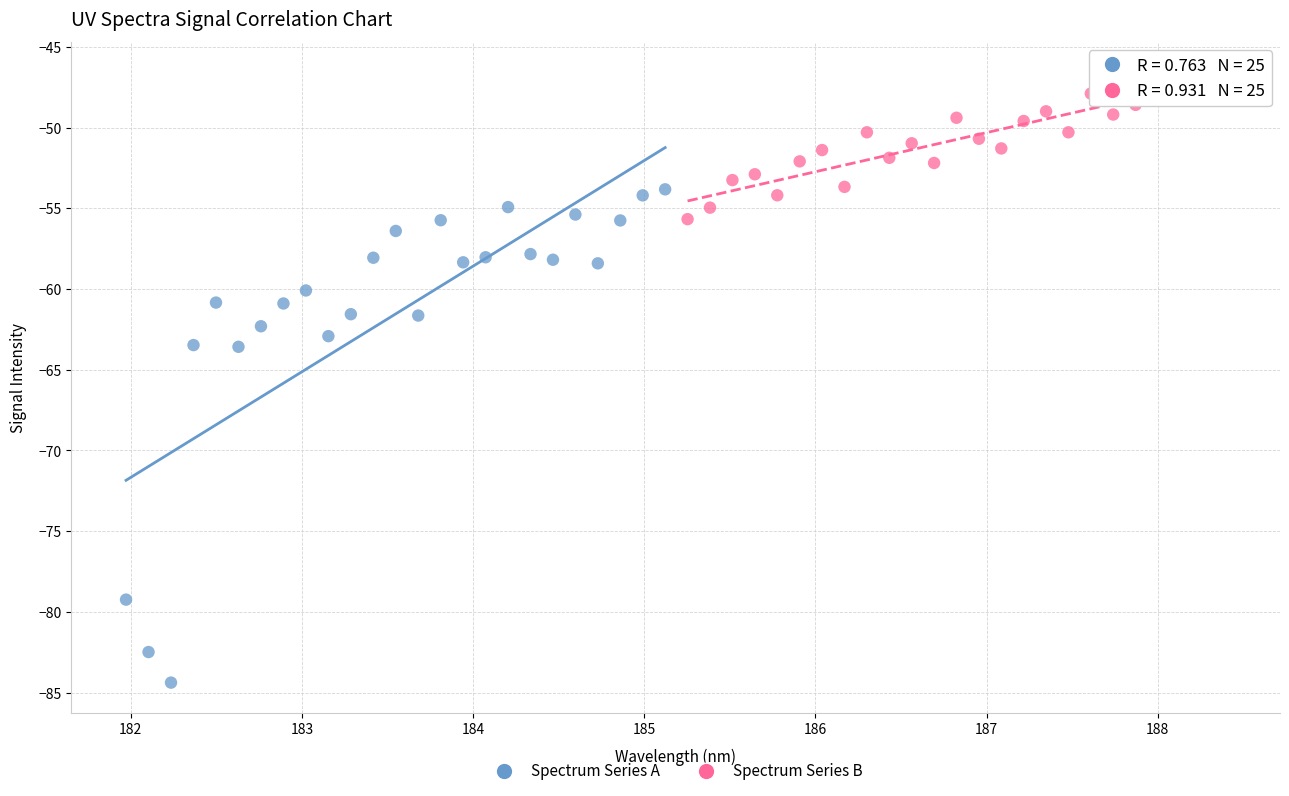

Which series contains the lowest Y value?

Spectrum Series A